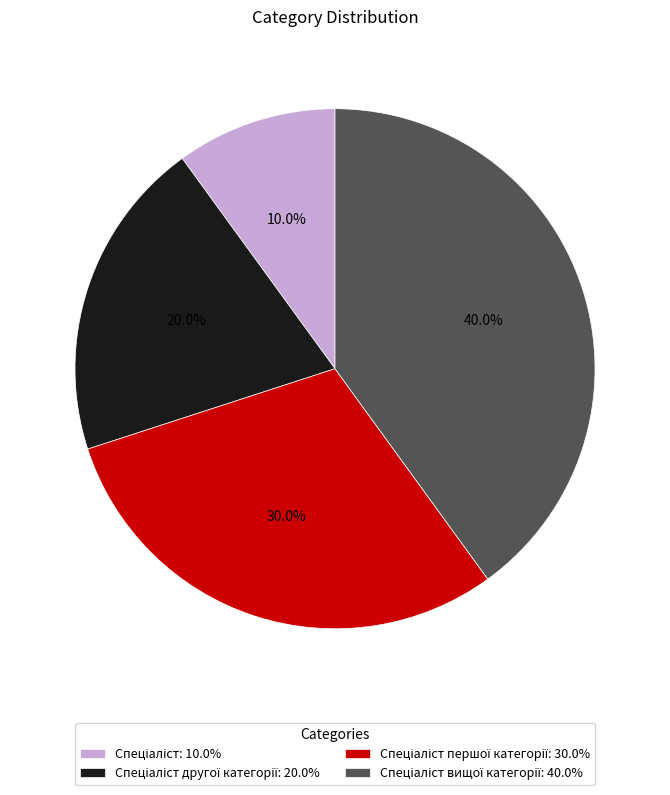

Is there any slice that represents more than half of the pie?

No